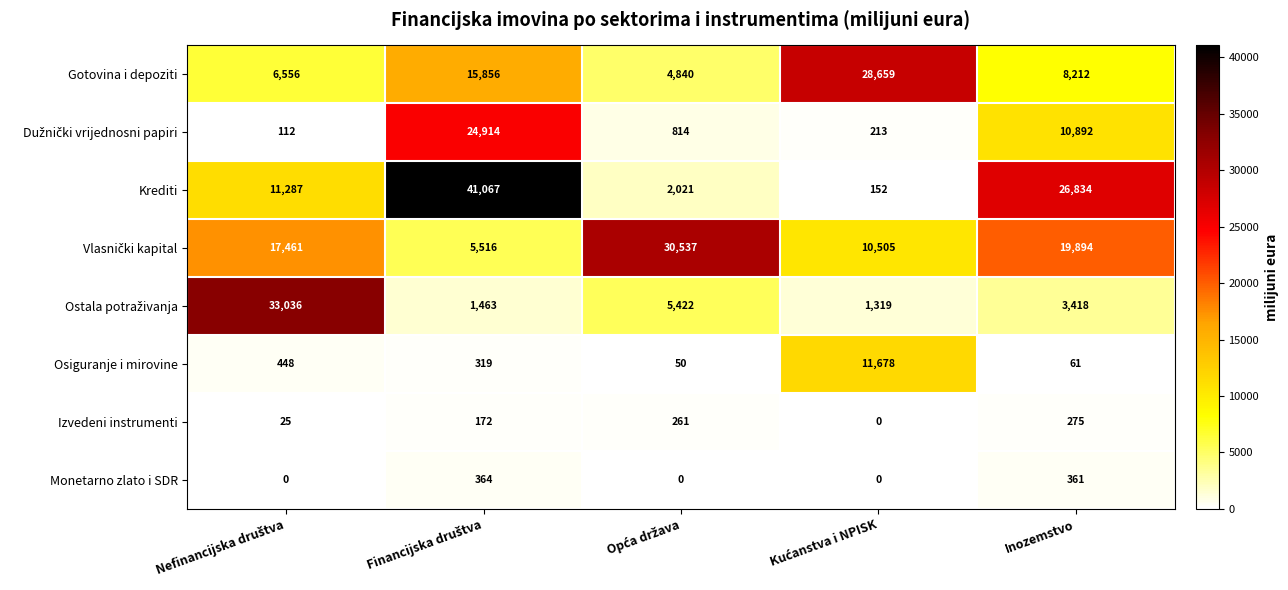

Which series has the widest spread of values?

Krediti